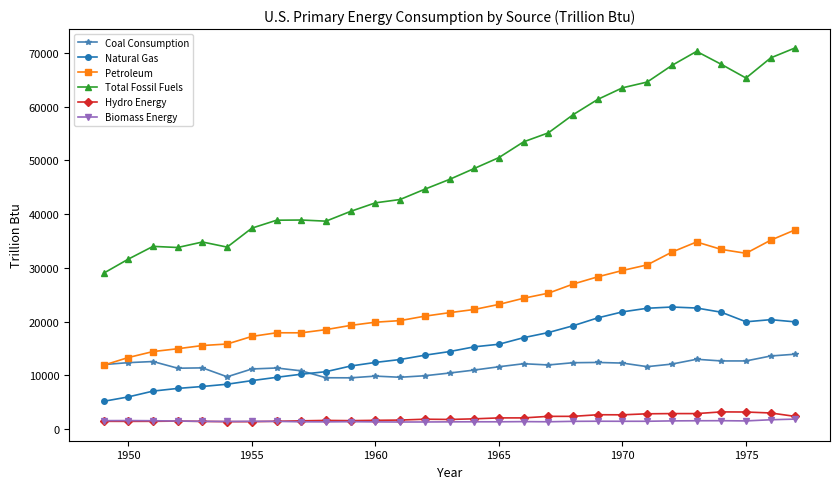

What is the lowest value of the Natural Gas series?

5145.1